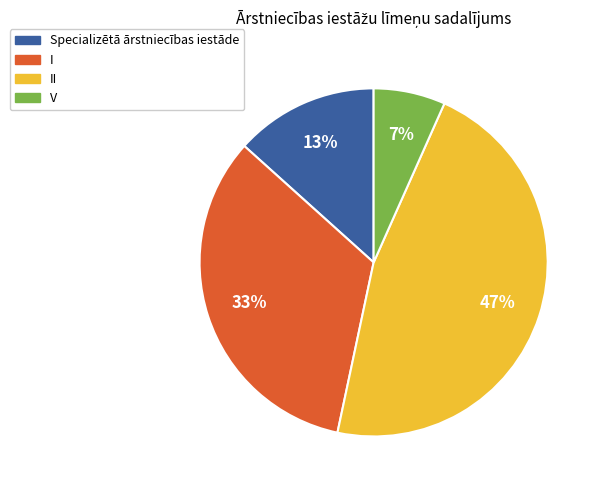

To the nearest percent, what is the combined percentage of Specializētā ārstniecības iestāde and II?

60%